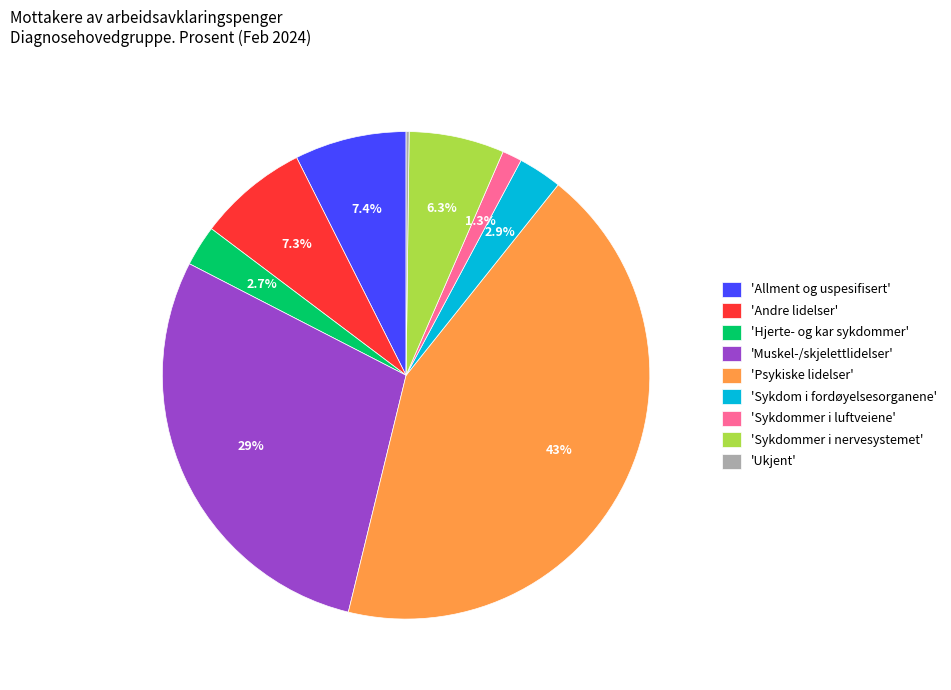

Does any single category account for the majority?

No